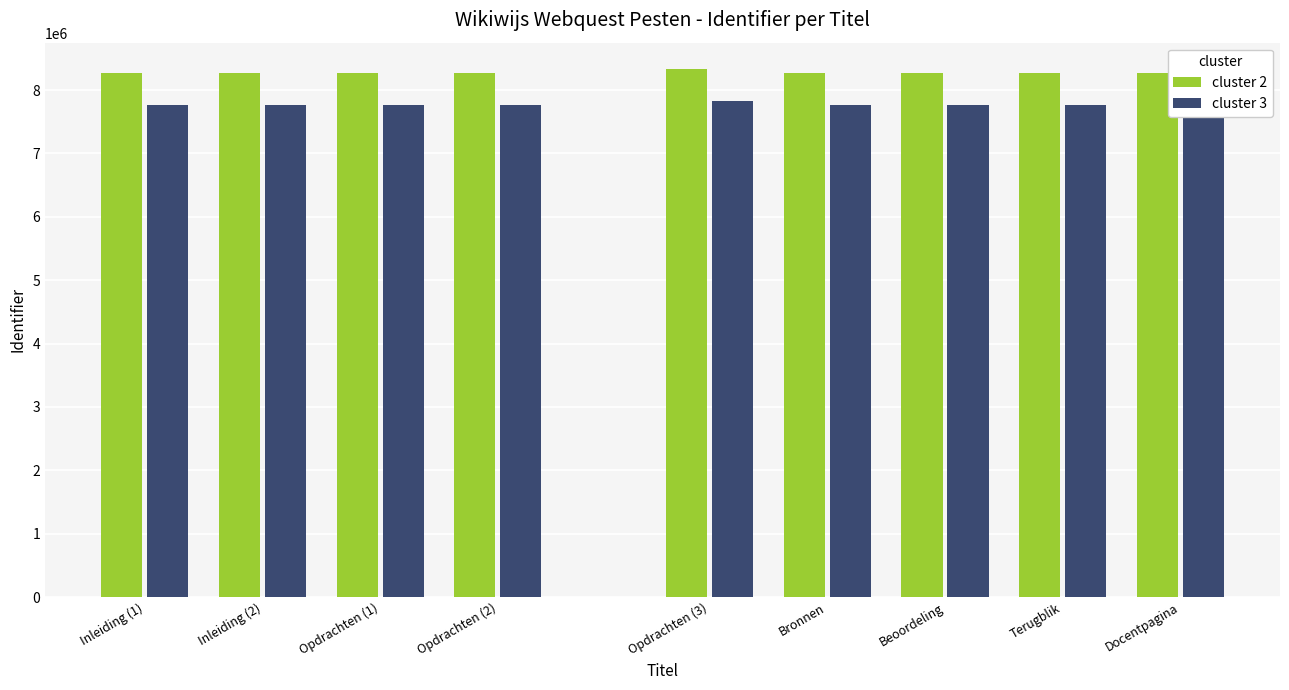

Between Inleiding (1) and Opdrachten (1), which is larger?

Opdrachten (1)